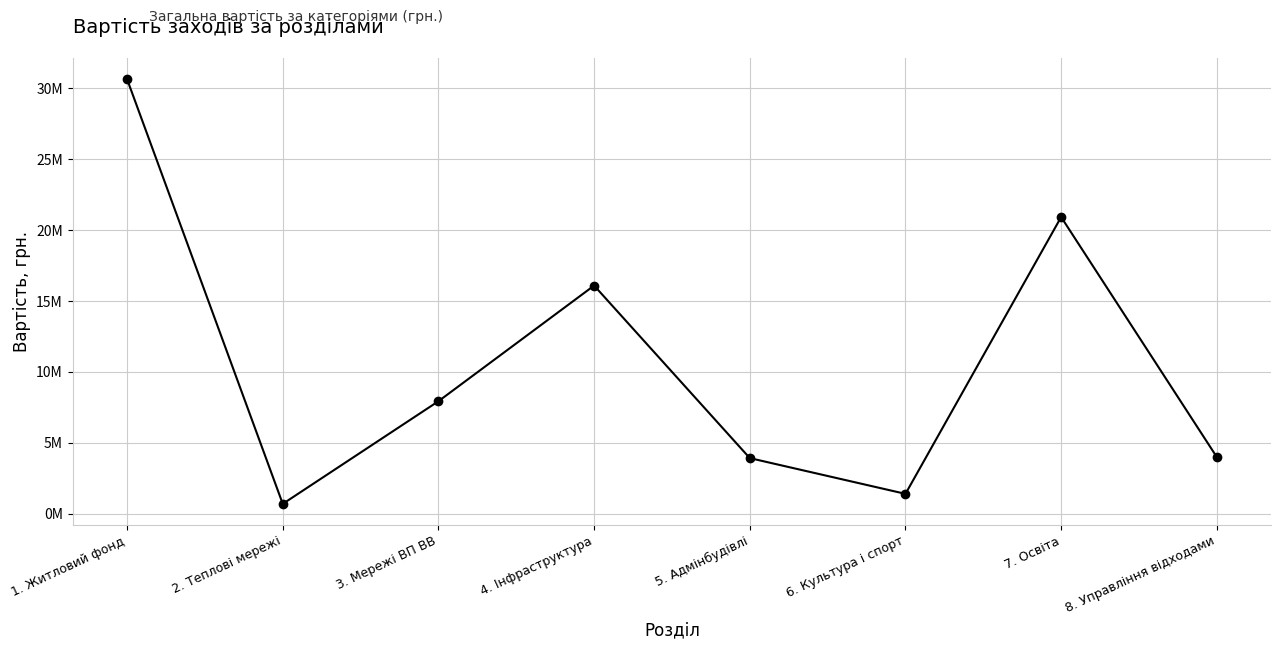

At which label does the data first exceed 7937818?

1. Житловий фонд